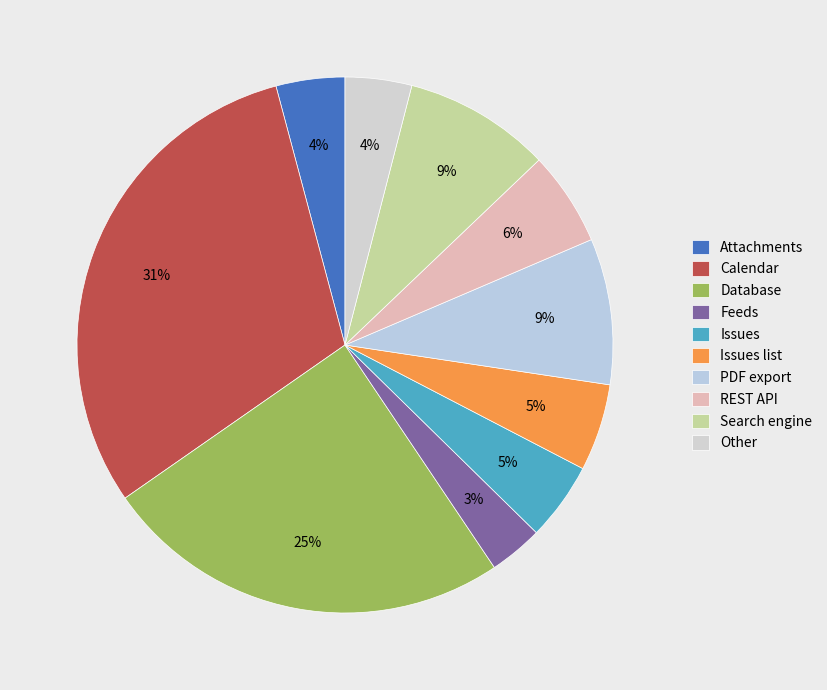

Approximately how many times larger is the value at Issues compared to REST API?

0.8